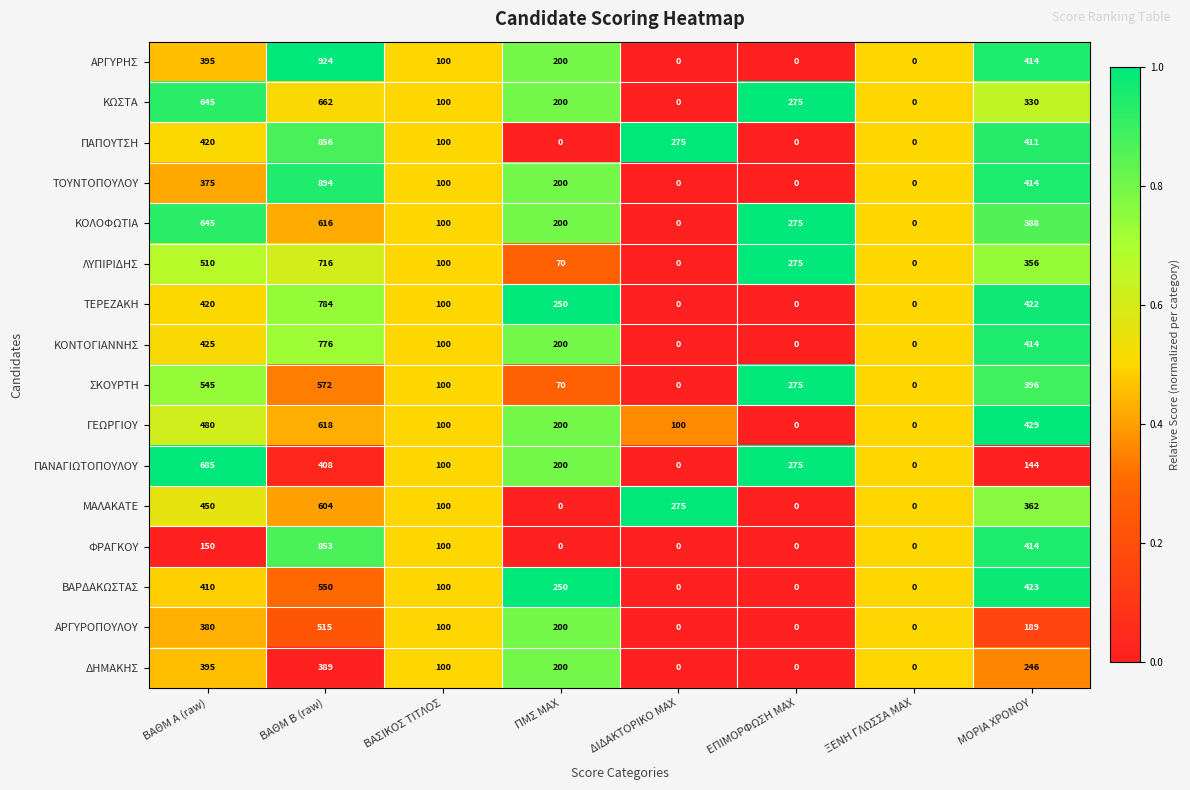

The ΓΕΩΡΓΙΟΥ series shows 480 at ΒΑΘΜ Α (raw). True or false?

True